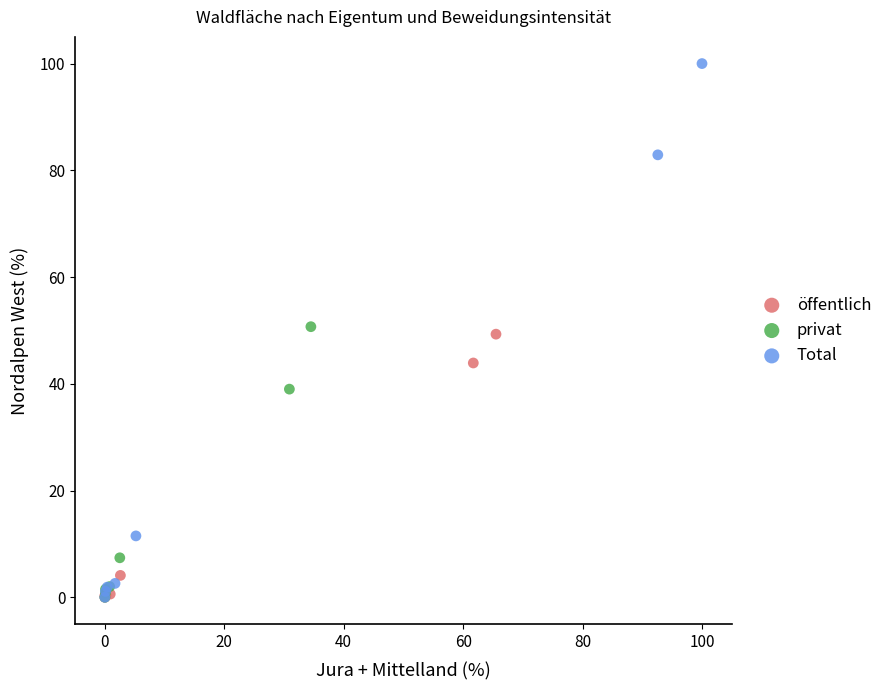

Which series contains the highest Y value?

Total